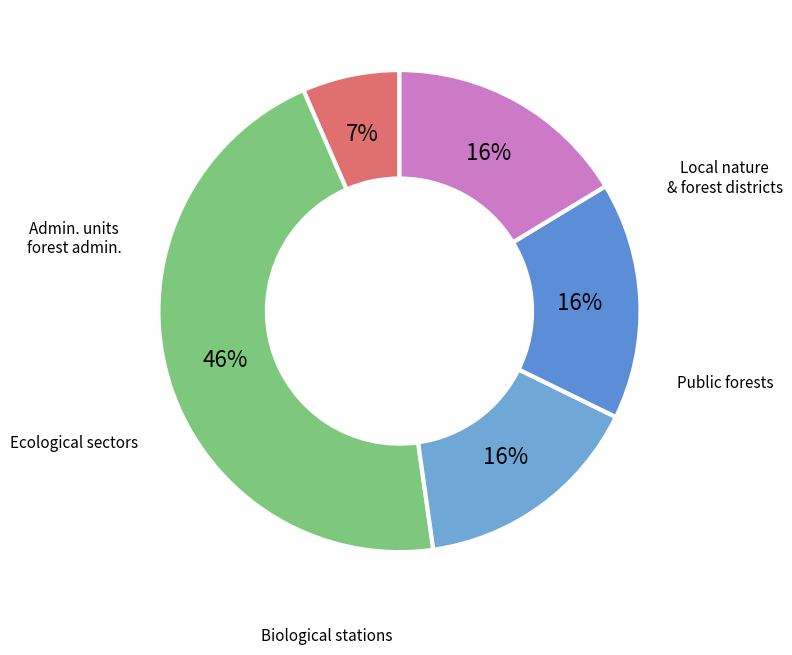

Does any single category account for the majority?

No